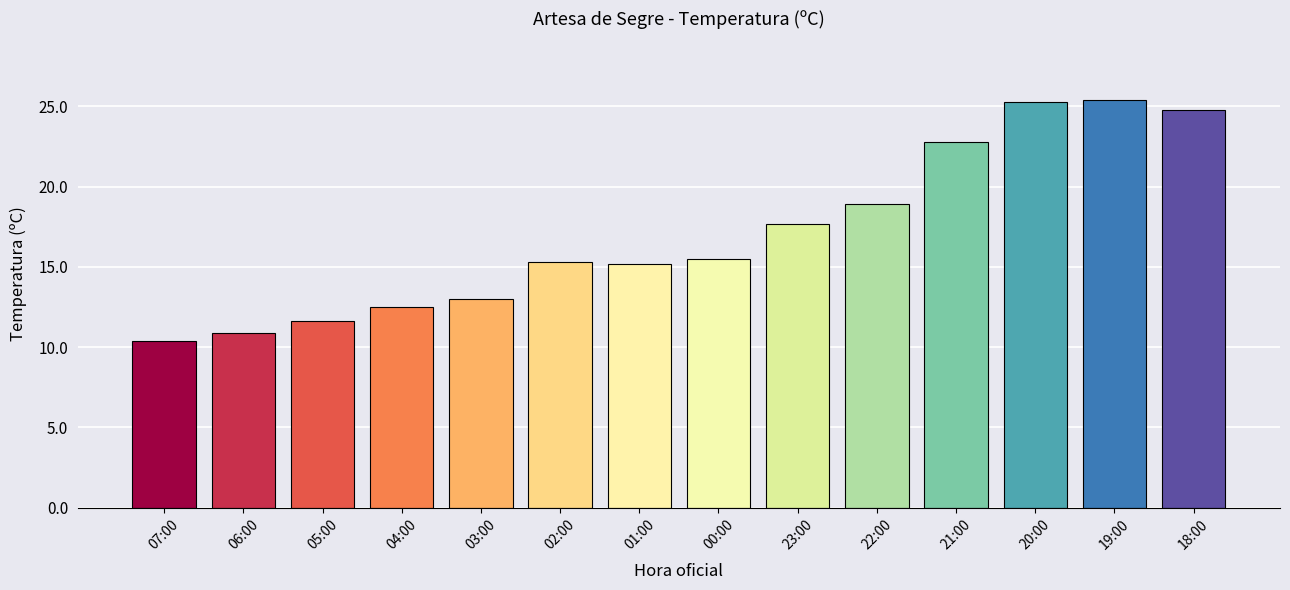

What is the label of the 11th bar from the left?

21:00